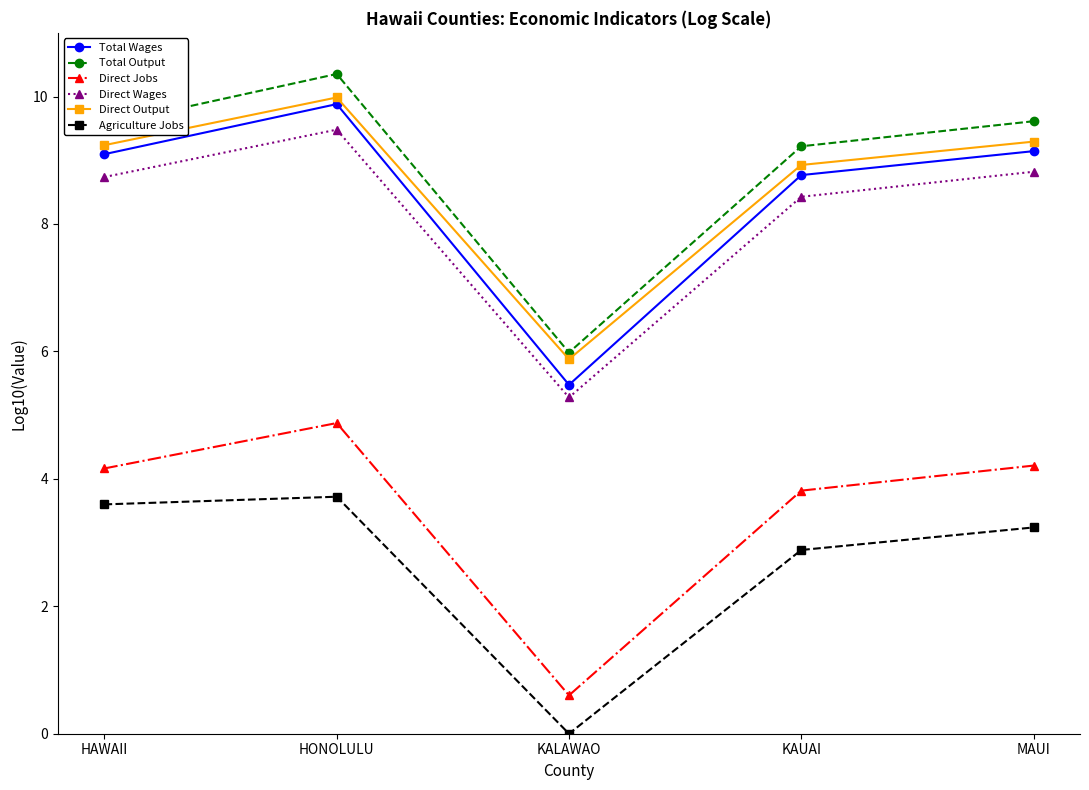

What is the maximum value shown in the chart?

10.4